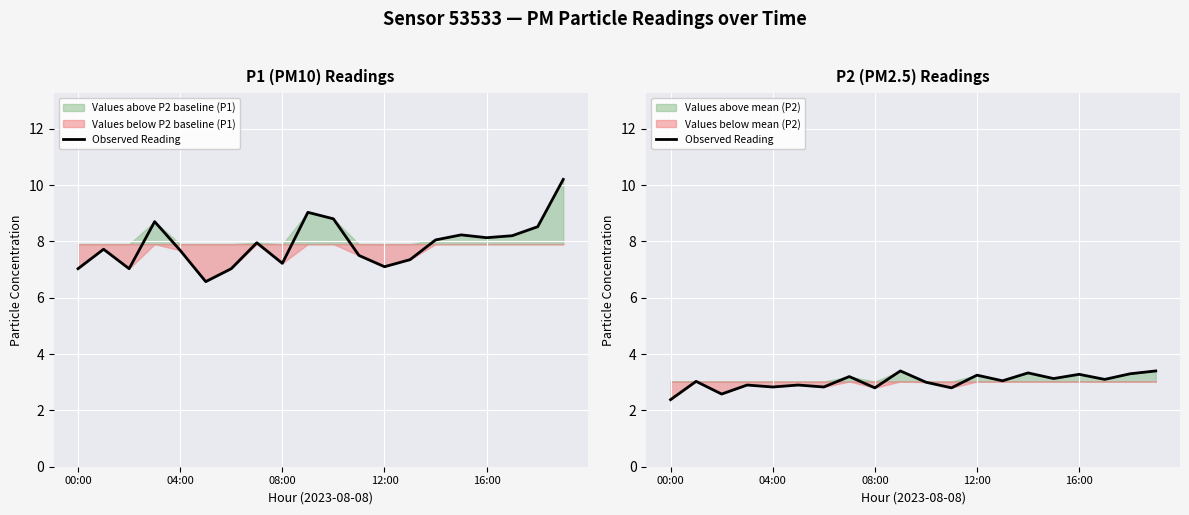

The value at 16:00 is 1.7. True or false?

False